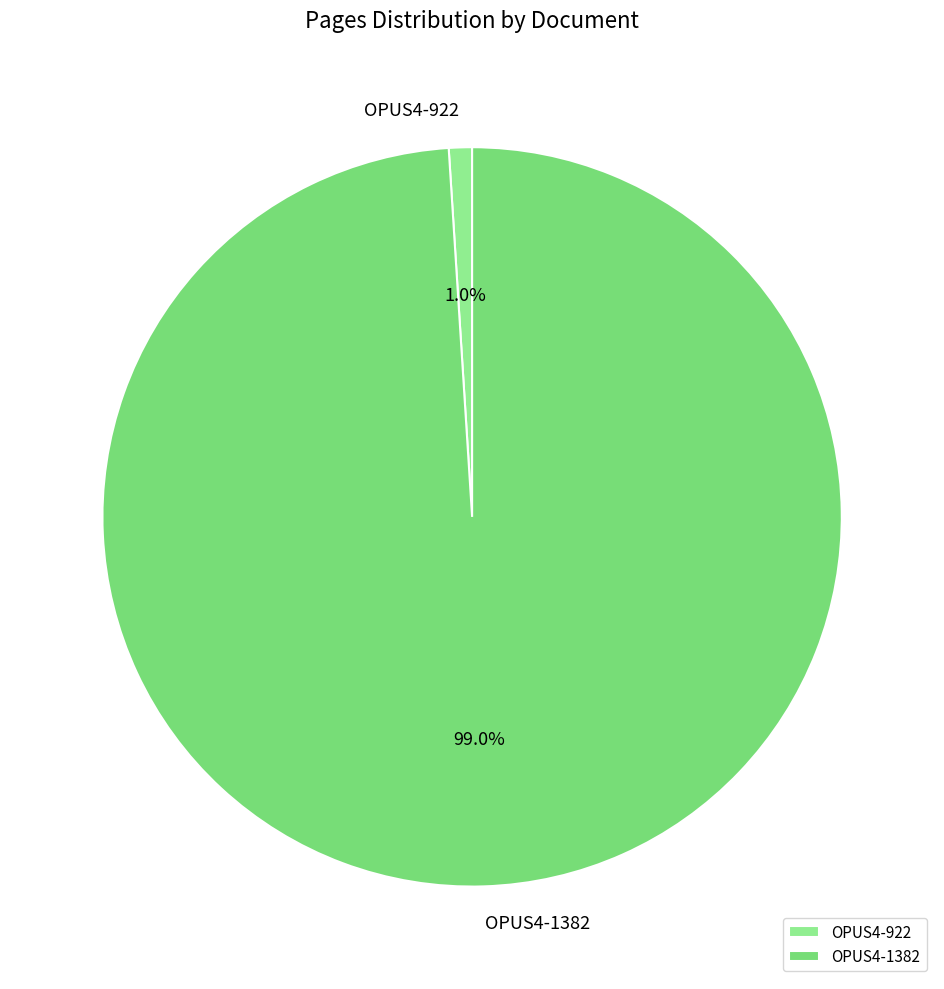

To the nearest percent, what portion does OPUS4-922 represent?

1%